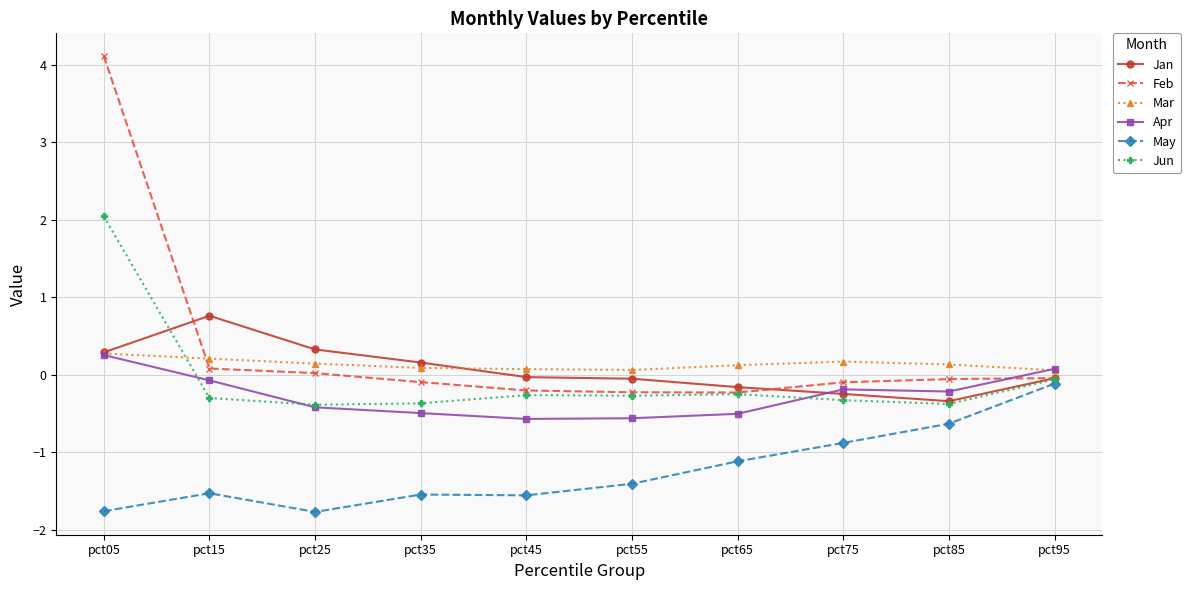

What is the total value across all series at pct05?

5.2